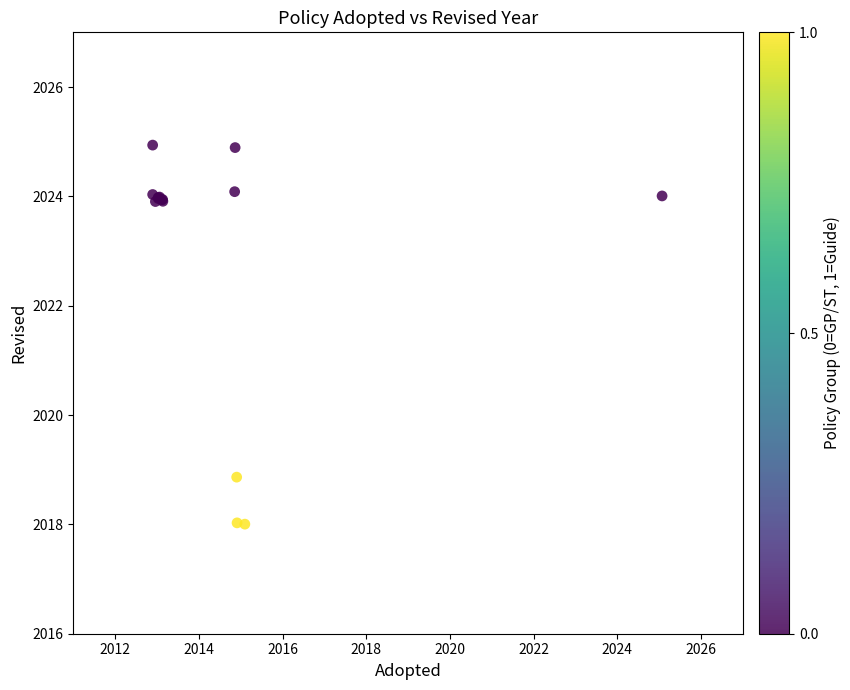

What Y value in the scatter plot is closest to 2021?

2018.9